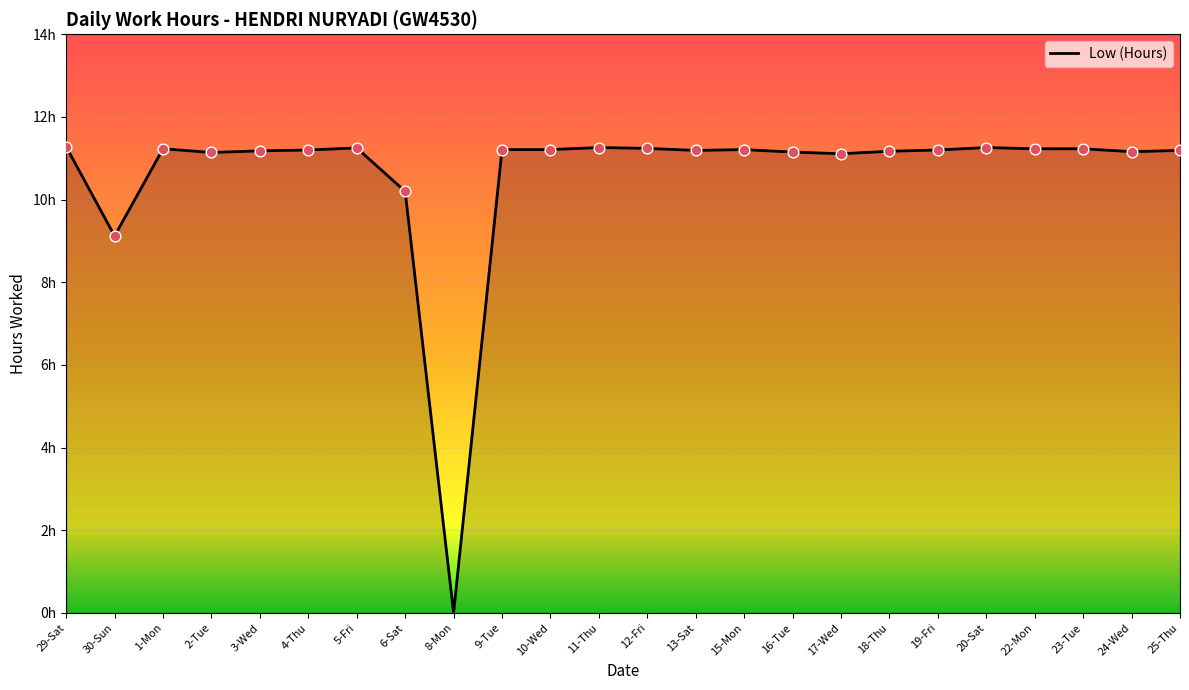

Between 4-Thu and 29-Sat, which is larger?

29-Sat